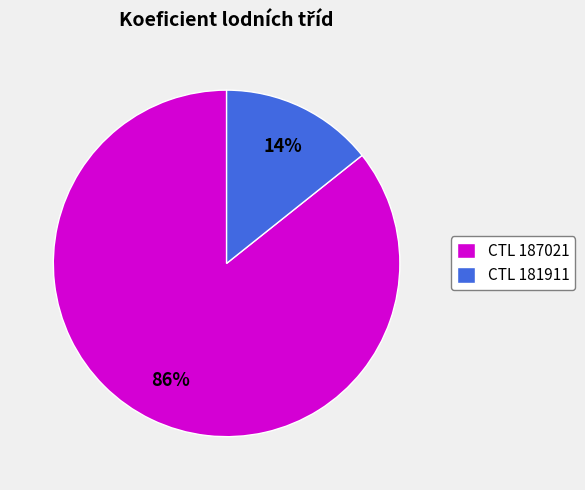

To the nearest percent, what is the average slice percentage?

50%